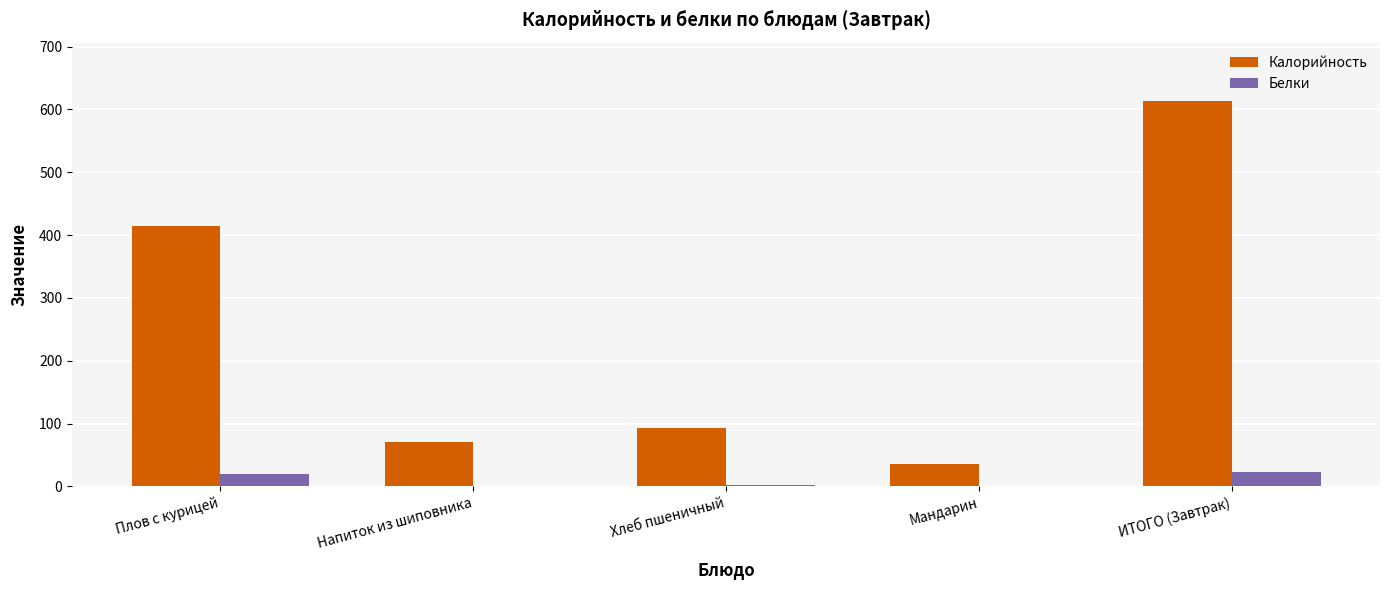

Is the value of Белки at Хлеб пшеничный greater than the value of Калорийность at Напиток из шиповника?

No